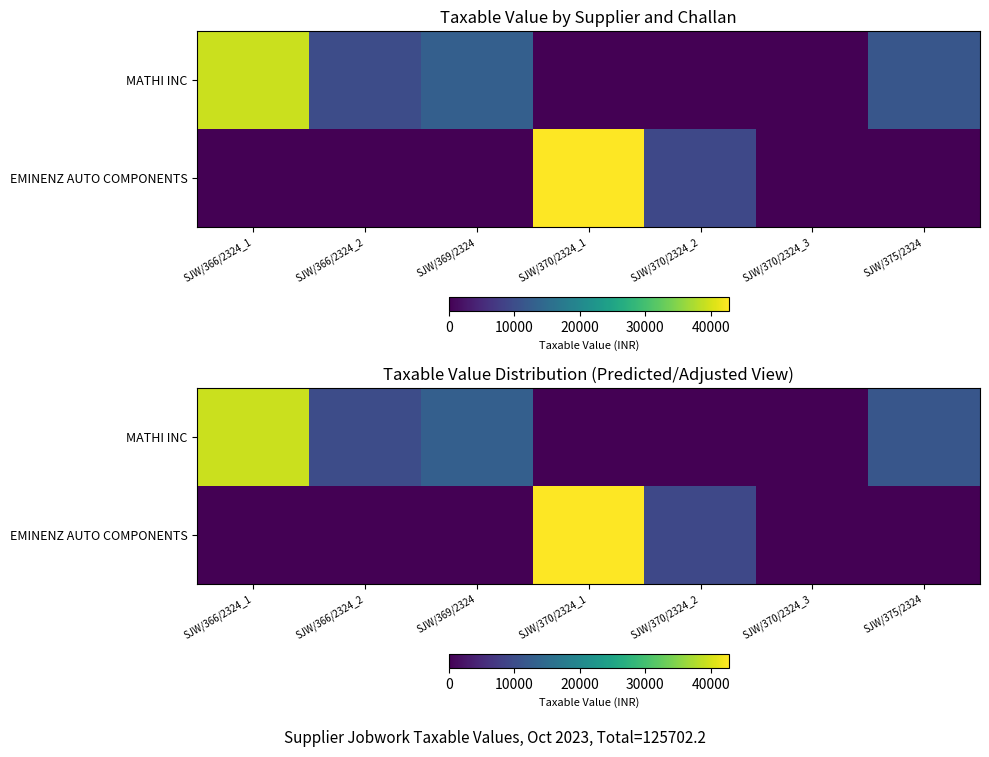

Is it true that EMINENZ AUTO COMPONENTS equals 15211.1 at SJW/370/2324_2?

False